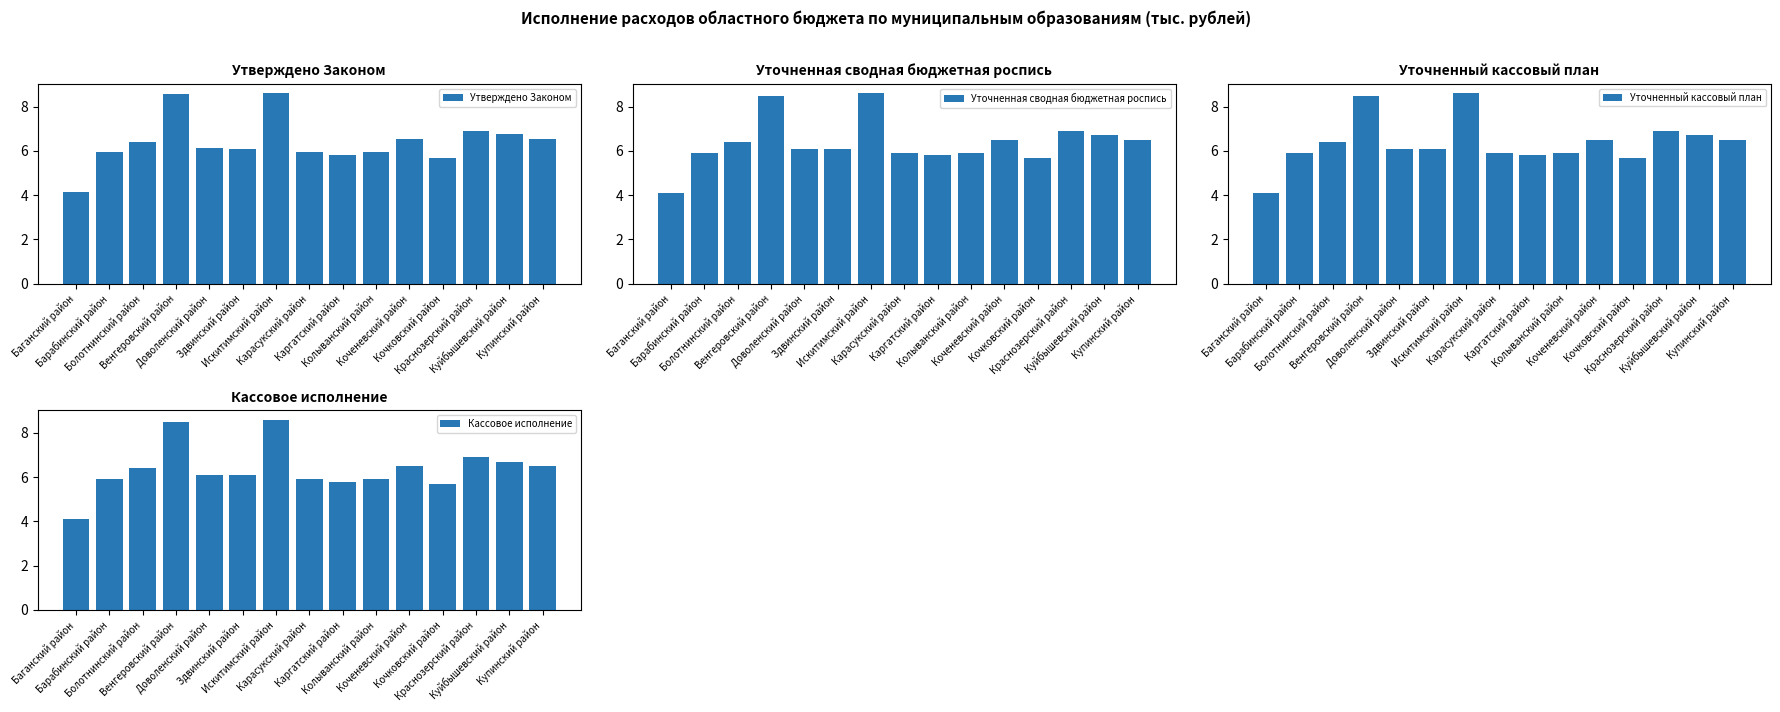

What is the difference between the maximum and minimum values in the Уточненный кассовый план series?

4.5